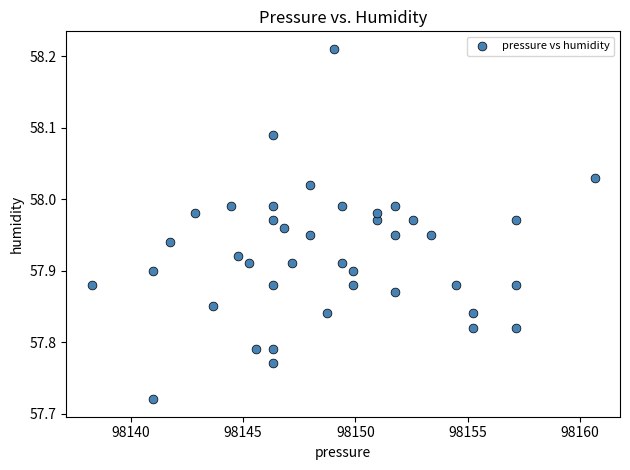

What is the range of Y values (max minus min)?

0.5